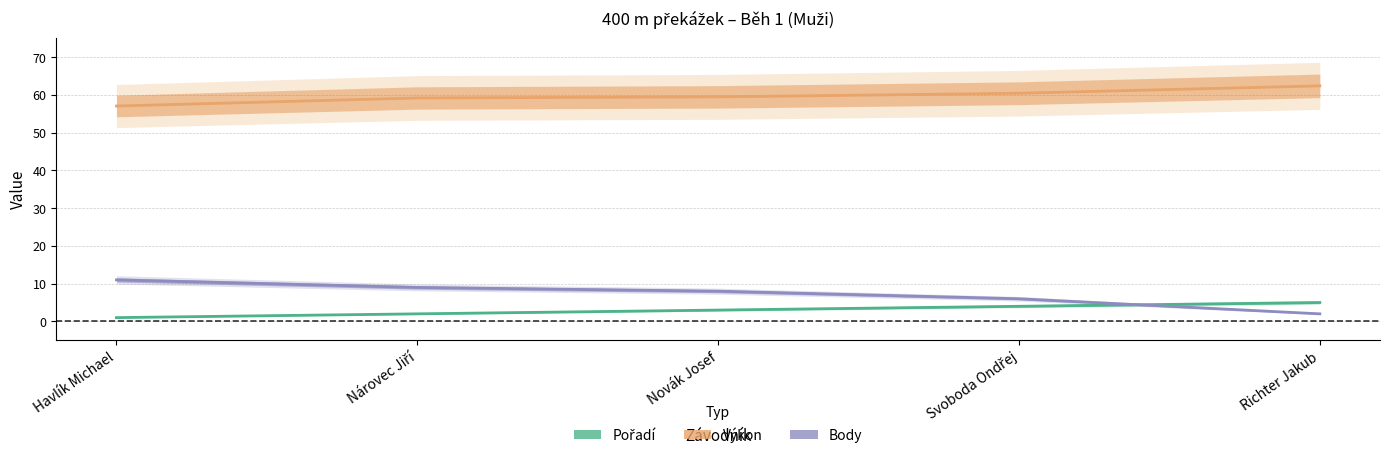

True or false: Body has a value of 19.5 at Havlík Michael.

False